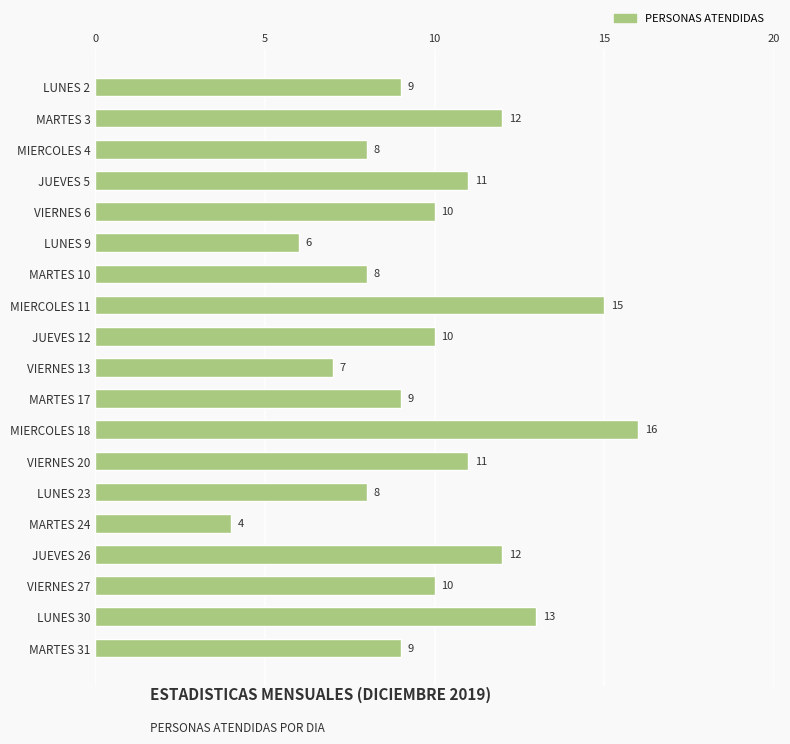

How many bars are there in total?

19